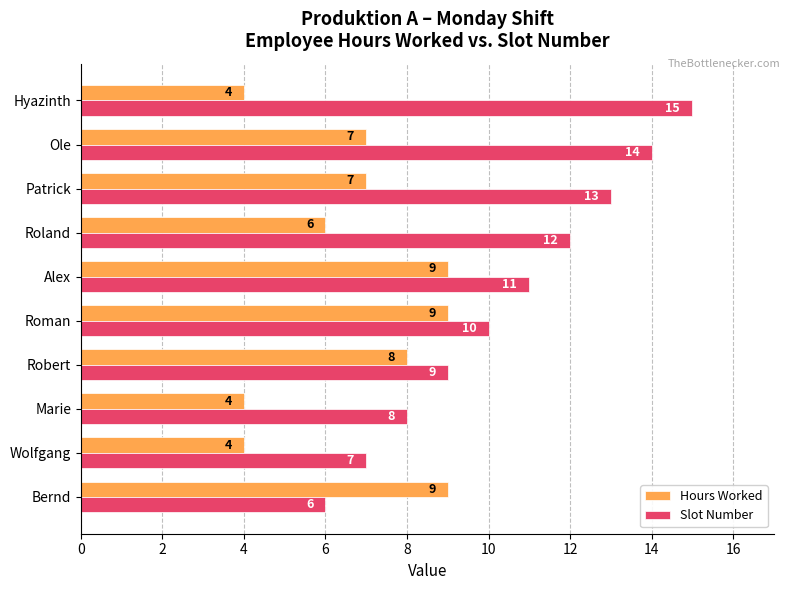

What is the minimum value for Hours Worked?

4